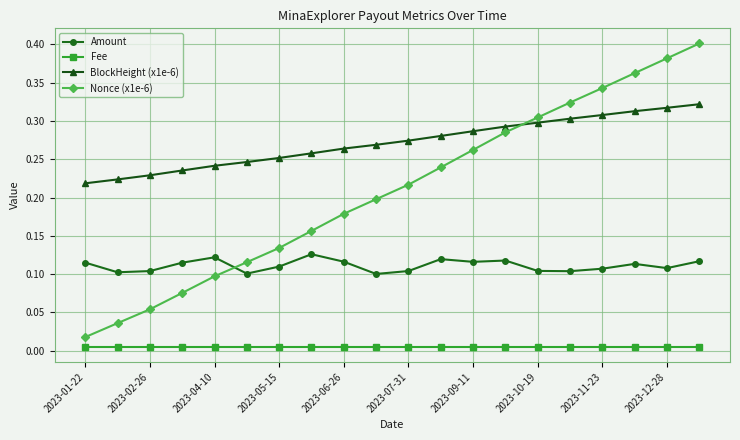

Which series has the largest total across all categories?

BlockHeight (x1e-6)